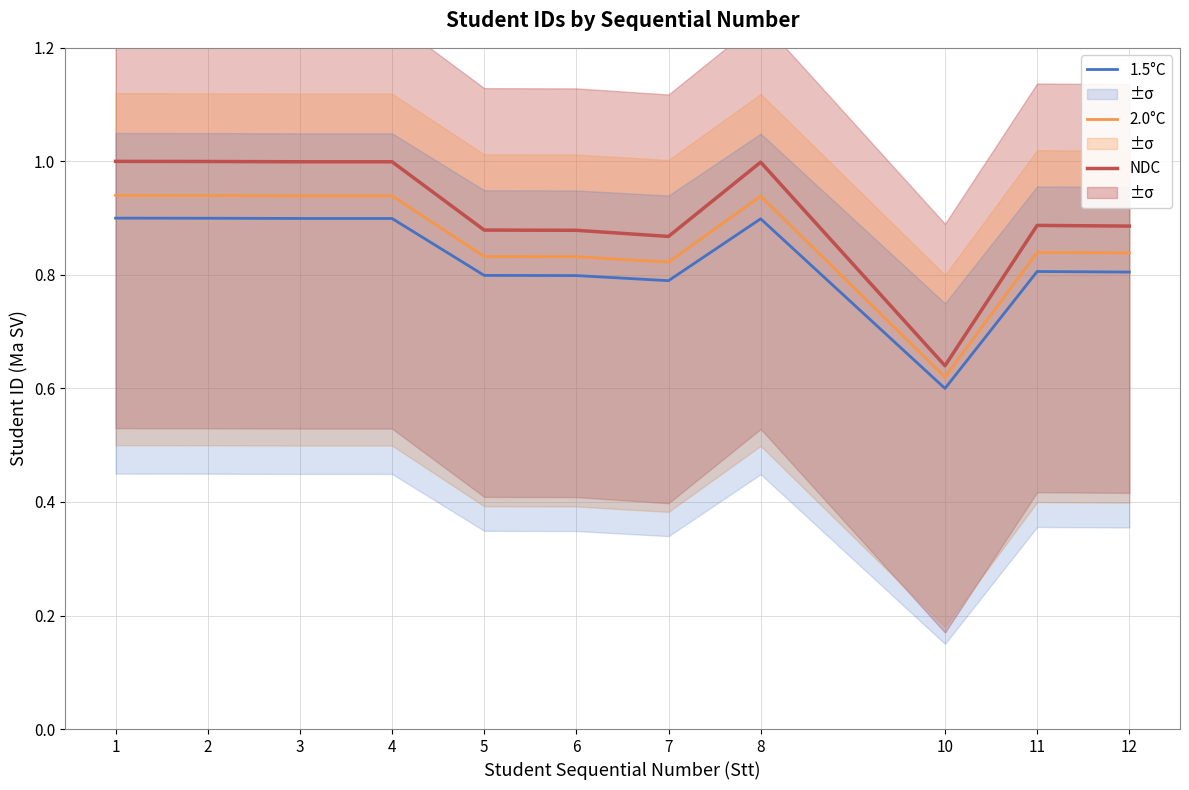

Reading right to left, transcribe all the data shown in this chart.

1.5°C: 0.8	0.8	0.6	0.9	0.8	0.8	0.8	0.9	0.9	0.9	0.9
2.0°C: 0.8	0.8	0.6	0.9	0.8	0.8	0.8	0.9	0.9	0.9	0.9
NDC: 0.9	0.9	0.6	1.0	0.9	0.9	0.9	1.0	1.0	1.0	1.0